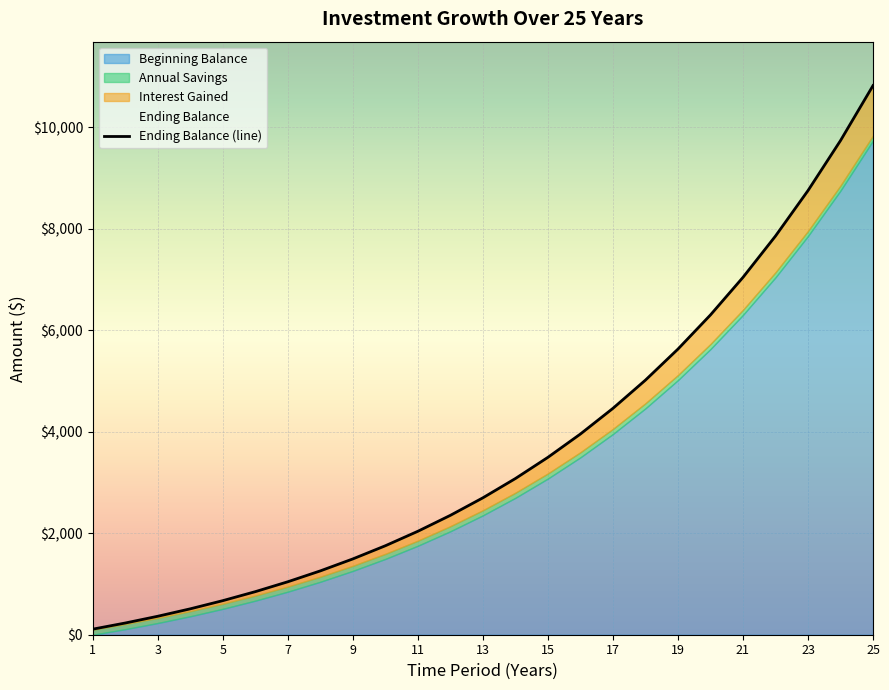

At which category does the chart reach its minimum across all series?

1